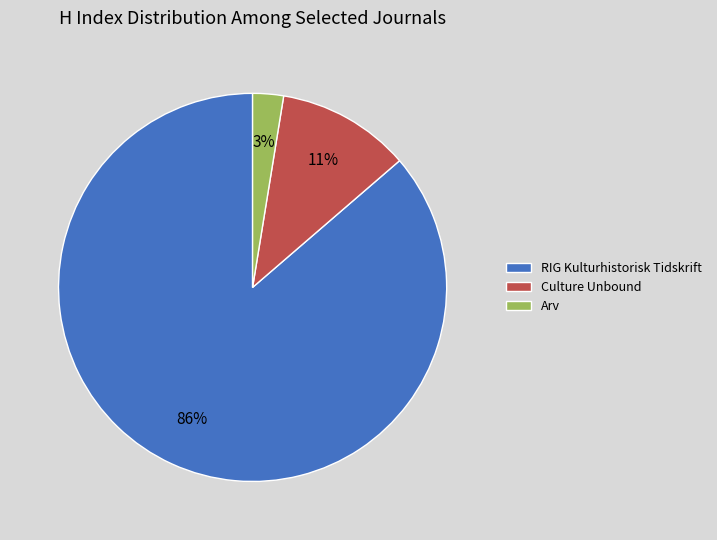

To the nearest percent, what portion does Arv represent?

3%